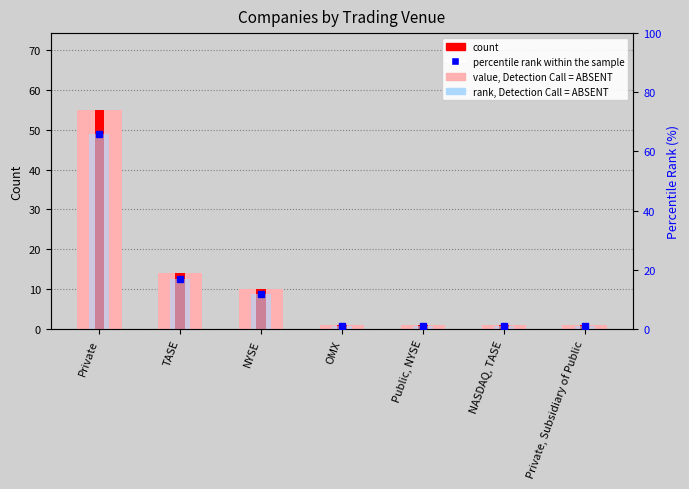

Which category has the lowest value across all series?

OMX